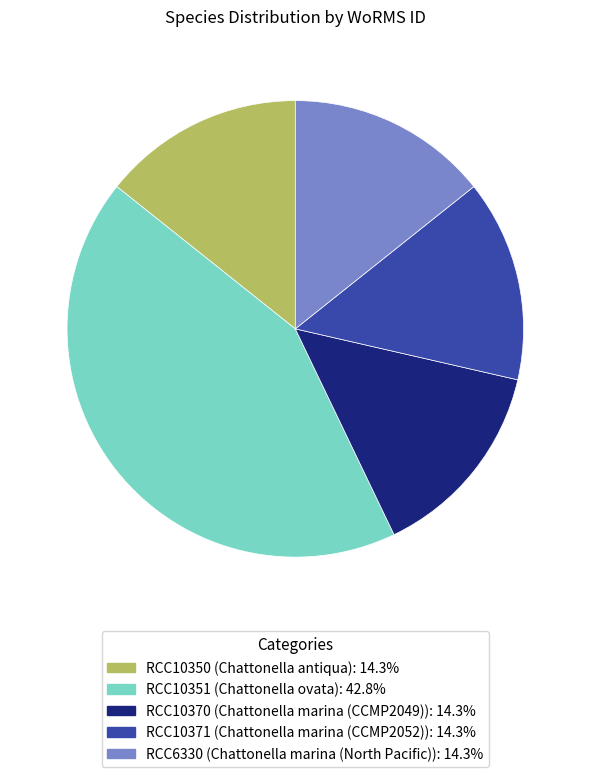

What is the ratio of the value at RCC10350 to the value at RCC10370?

1.0